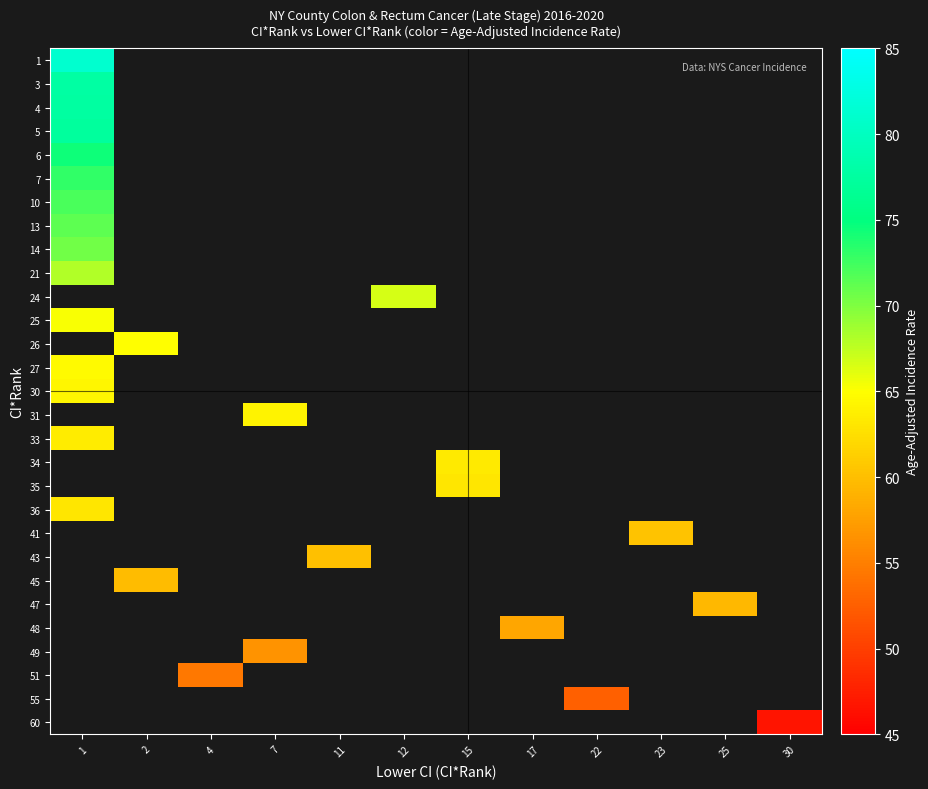

List the series in order of their peak value, lowest first.

30, 31, 33, 34, 35, 36, 41, 43, 45, 47, 48, 49, 51, 55, 60, 21, 24, 25, 26, 27, 14, 13, 10, 7, 6, 5, 4, 3, 1